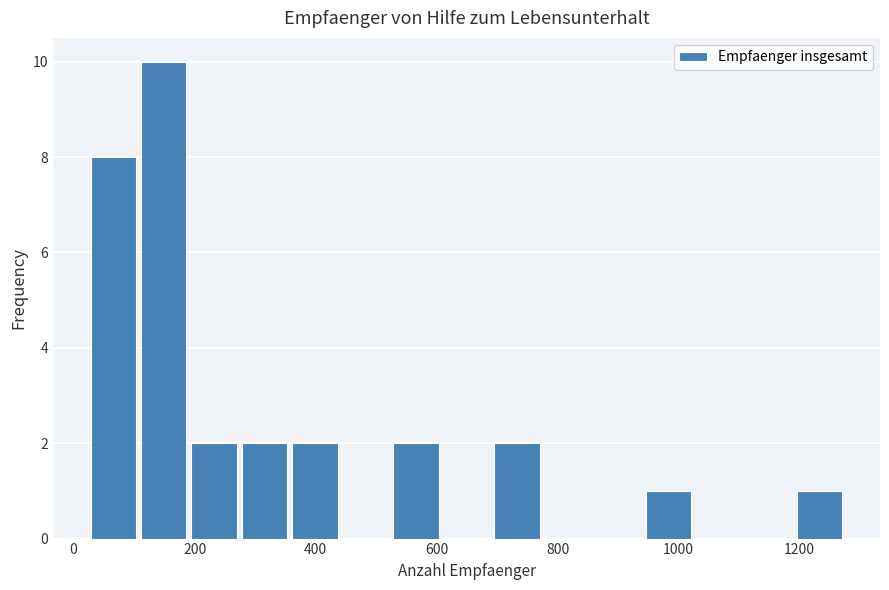

Which range on the x-axis has the tallest bar?

120 to 200